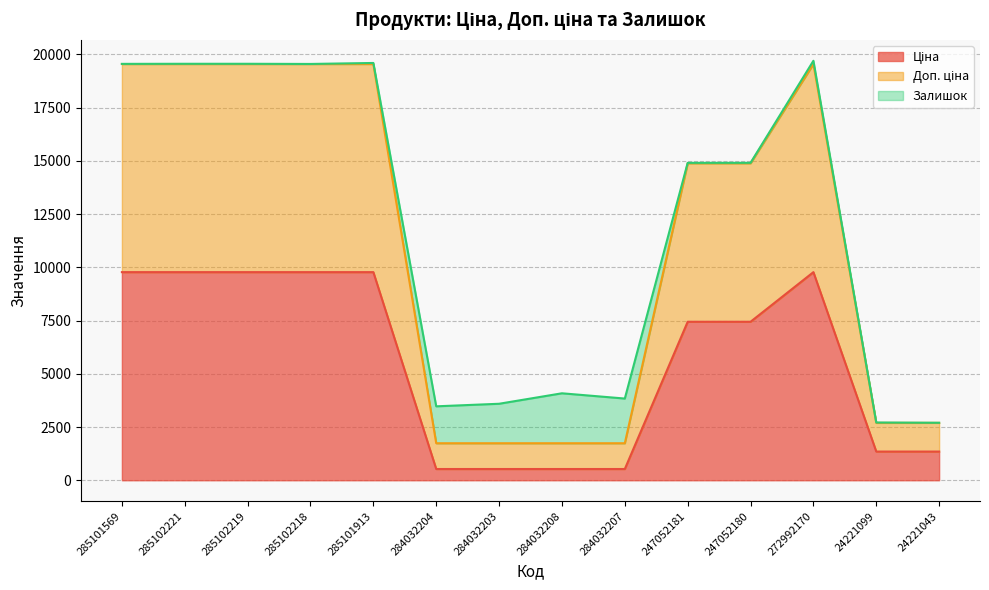

Does the chart display data point markers on the line(s)?

No